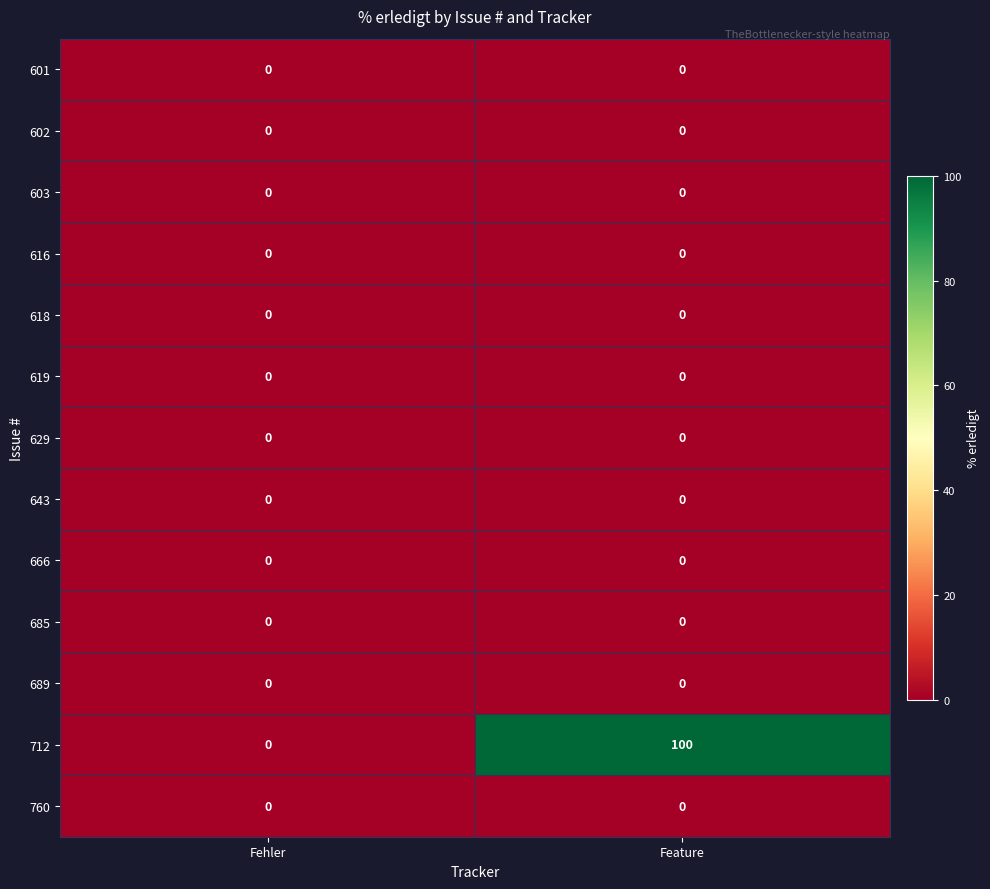

Is it true that 603 equals 0 at Feature?

True